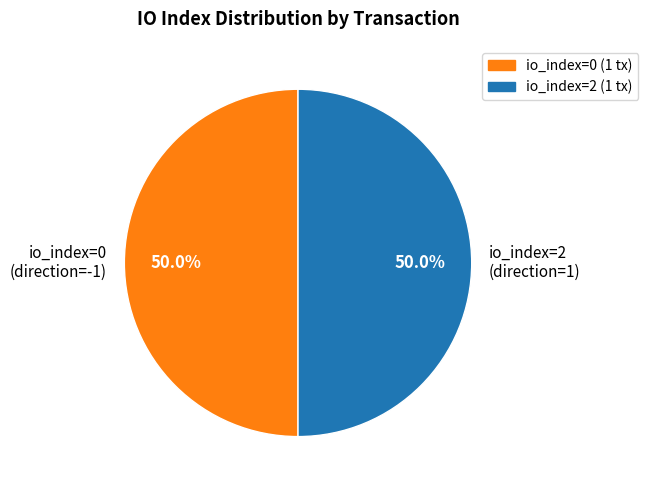

What percentage do io_index=2 (direction=1) and io_index=0 (direction=-1) together represent?

100.0%